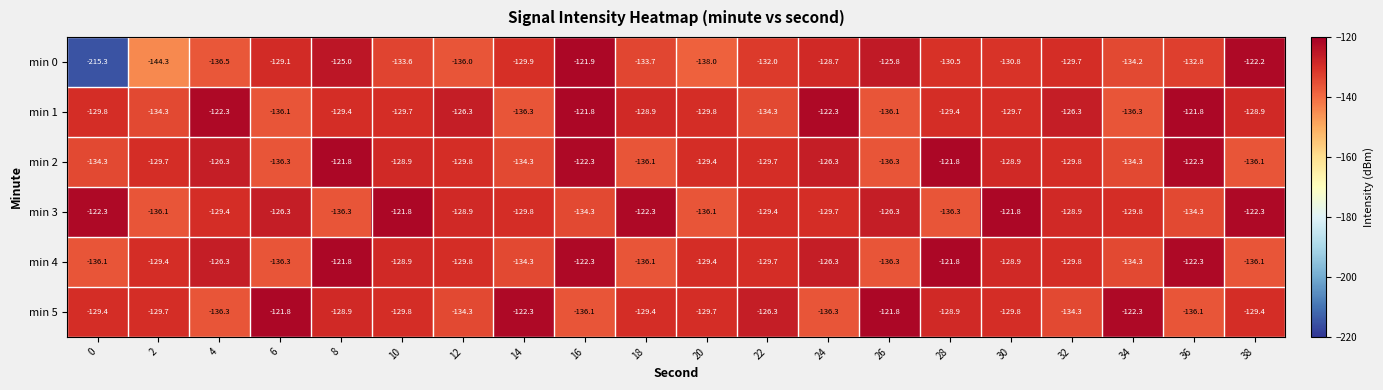

Which series has the largest total across all categories?

min 3